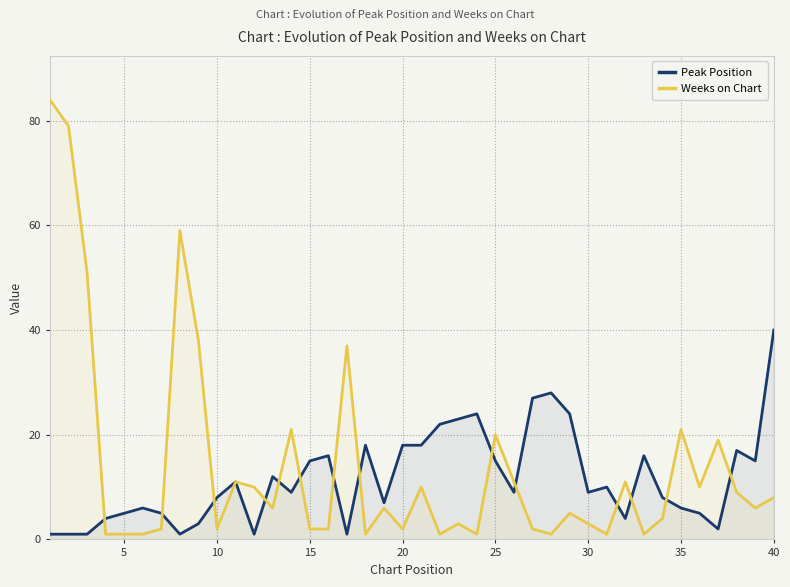

Rank the series at 15 from highest to lowest value.

Peak Position, Weeks on Chart